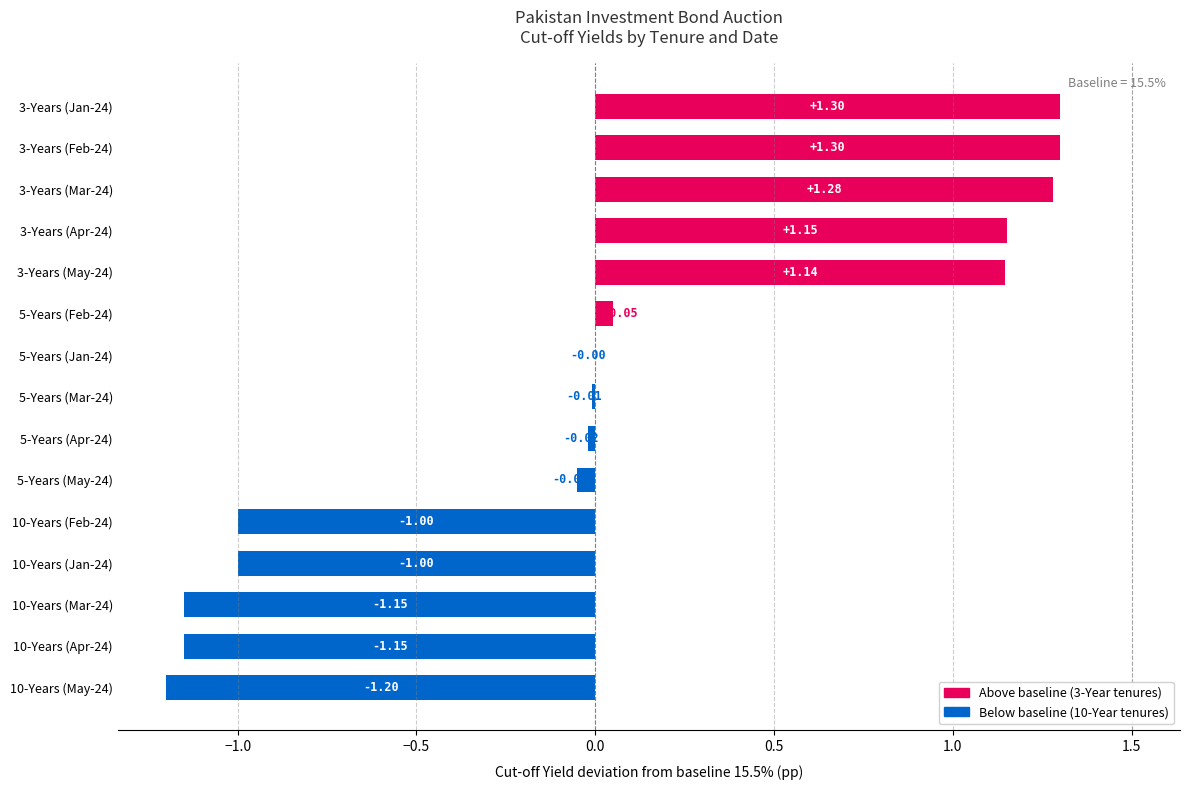

Which has a higher value, 5-Years (Mar-24) or 3-Years (Apr-24)?

3-Years (Apr-24)